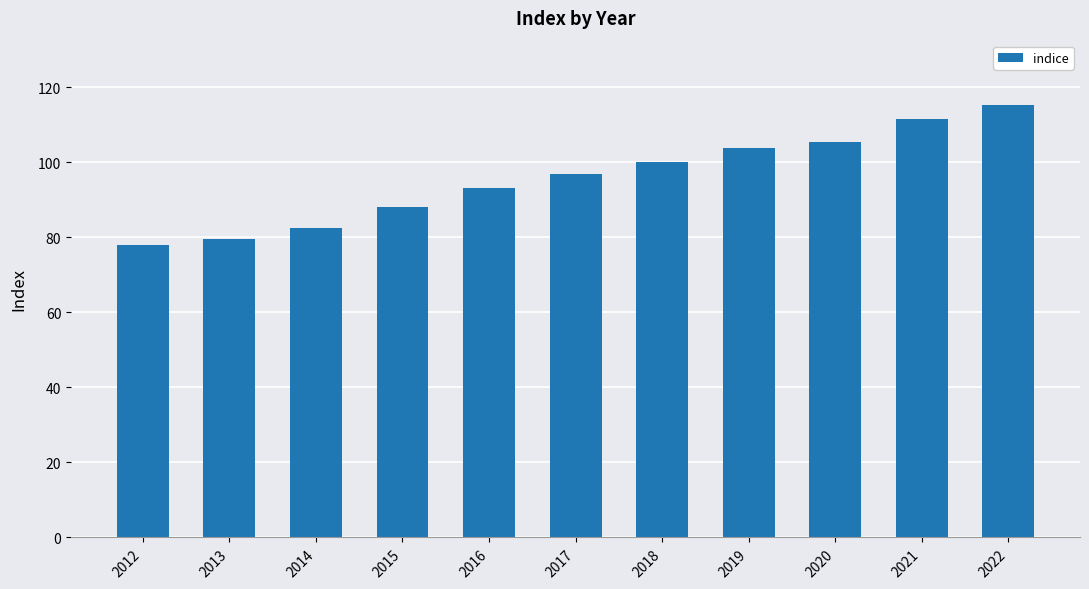

Which has a higher value, 2020 or 2018?

2020